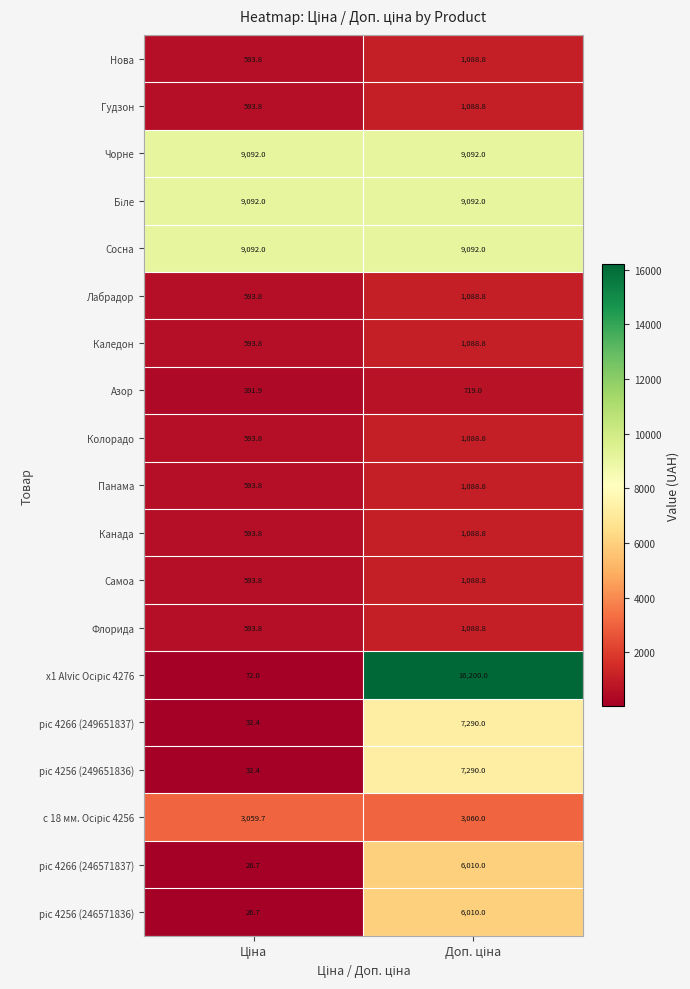

How many distinct data groups are displayed?

19